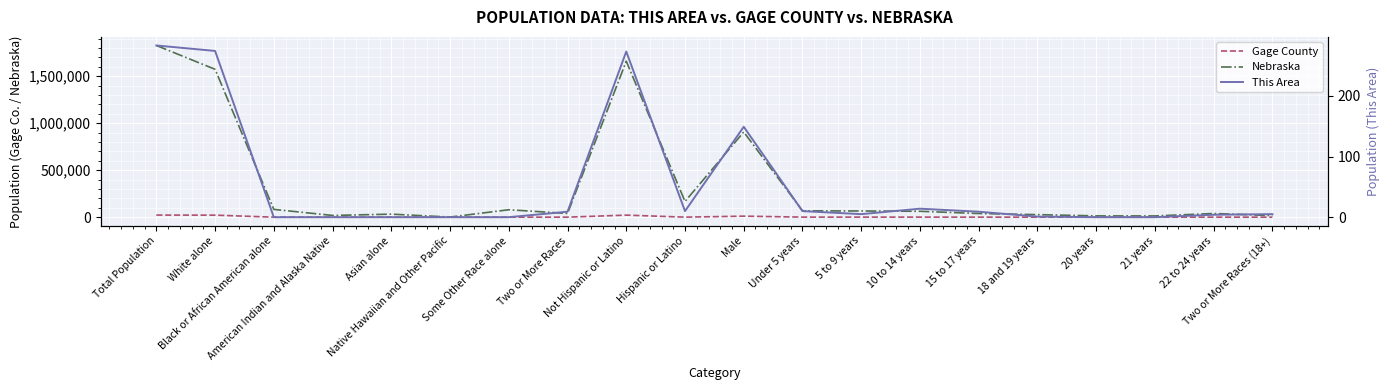

In Gage County, how many points are higher than both neighbors (excluding endpoints)?

5